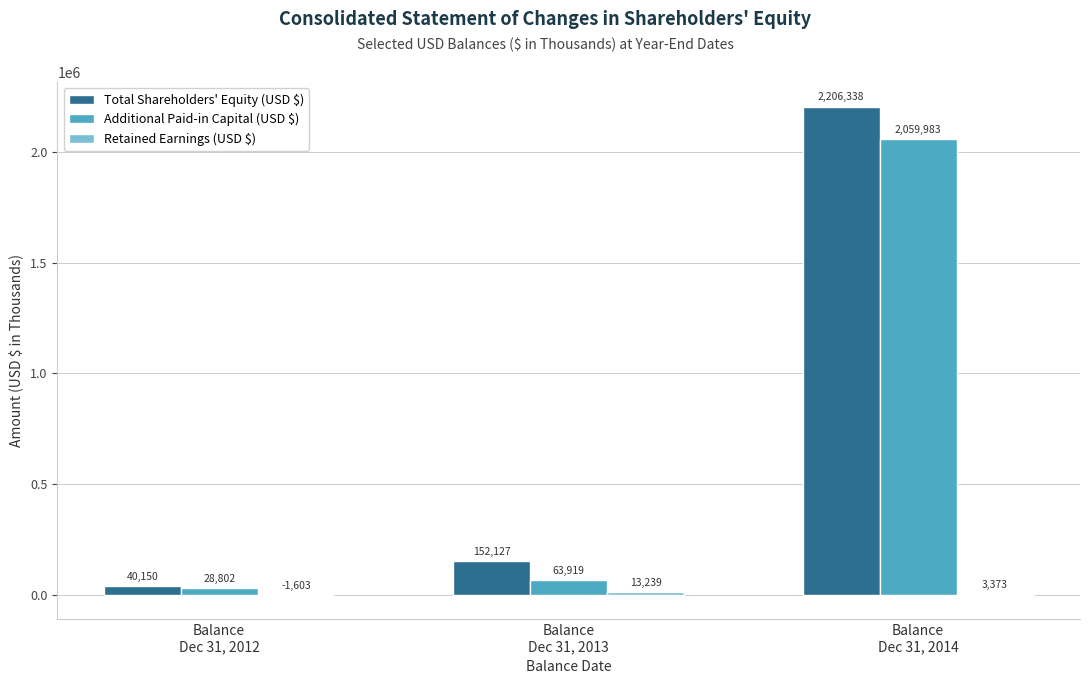

Which series has the largest total across all categories?

Total Shareholders' Equity (USD $)